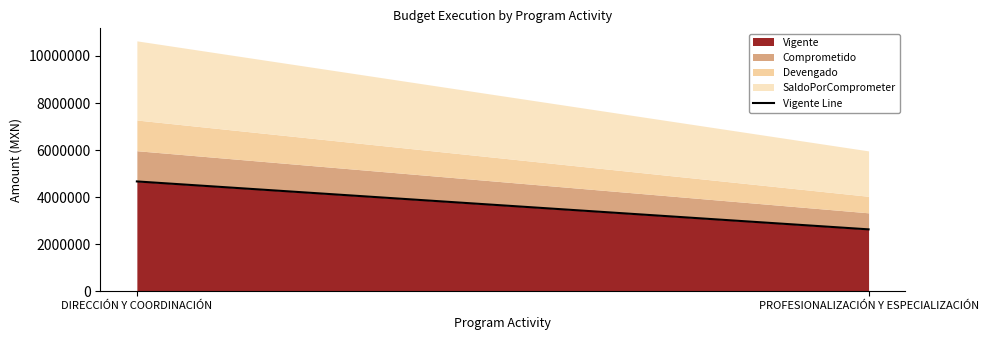

Reading left to right, extract all data points from this chart.

DIRECCIÓN Y COORDINACIÓN=4668218	PROFESIONALIZACIÓN Y ESPECIALIZACIÓN=2631782